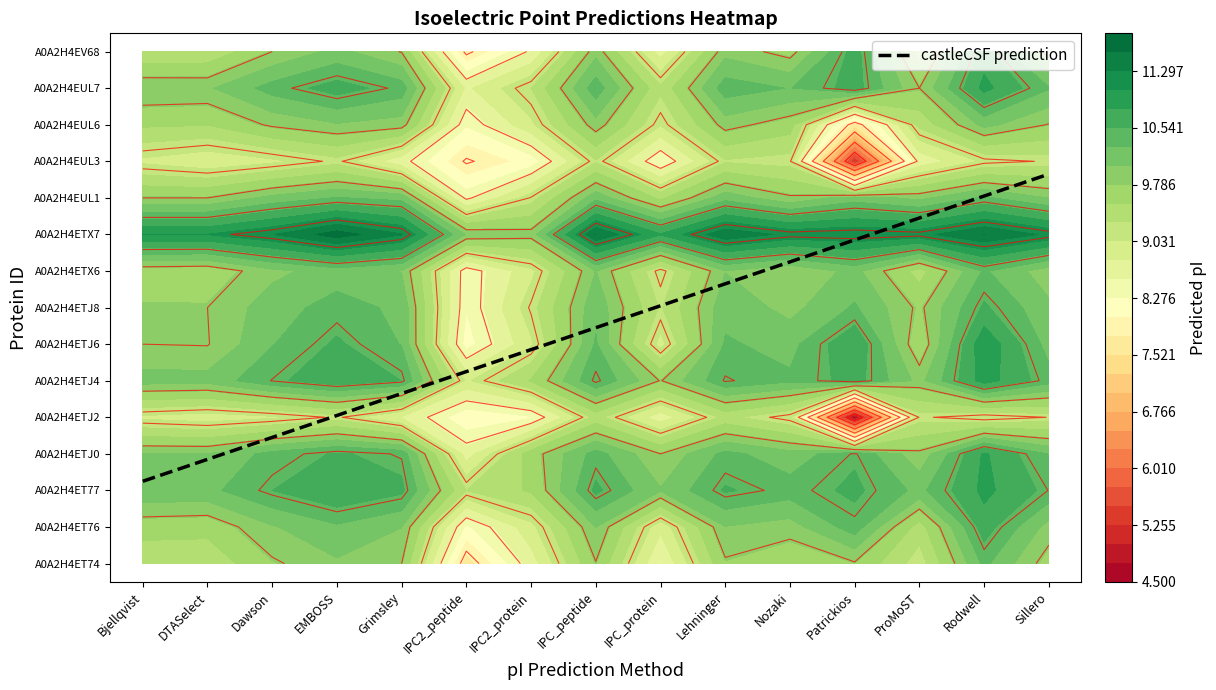

Reading left to right, list all the values displayed in this chart.

A0A2H4ET74: 9.3	9.4	9.8	10.0	9.8	7.6	8.7	9.8	8.5	9.8	9.6	9.8	9.2	10.3	9.7
A0A2H4ET76: 9.6	9.6	10.0	10.2	10.0	8.2	8.9	10.0	8.8	10.0	9.9	10.4	9.4	10.7	9.9
A0A2H4ET77: 10.2	10.2	10.5	10.8	10.6	9.3	9.6	10.6	10.1	10.6	10.4	10.6	10.2	10.9	10.5
A0A2H4ETJ0: 10.0	10.0	10.4	10.6	10.5	8.7	9.7	10.4	9.8	10.4	10.1	10.5	9.9	10.8	10.3
A0A2H4ETJ2: 9.0	8.9	9.0	9.2	8.8	8.1	8.2	9.4	8.6	9.4	9.0	4.6	9.2	9.0	9.2
A0A2H4ETJ4: 10.1	10.1	10.5	10.7	10.5	9.0	9.6	10.5	9.8	10.5	10.3	10.7	10.0	10.9	10.4
A0A2H4ETJ6: 9.8	9.8	10.3	10.6	10.3	8.2	9.0	10.3	8.9	10.3	10.2	10.8	9.6	11.0	10.2
A0A2H4ETJ8: 9.8	9.8	10.2	10.4	10.2	8.3	9.2	10.2	9.3	10.2	10.0	10.3	9.8	10.6	10.1
A0A2H4ETX6: 9.6	9.6	10.0	10.2	10.0	8.3	9.0	10.0	9.1	10.0	9.8	10.1	9.4	10.3	9.9
A0A2H4ETX7: 11.1	11.1	11.3	11.7	11.3	10.0	9.9	11.6	10.8	11.5	11.2	11.3	11.2	11.6	11.2
A0A2H4EUL1: 9.8	9.8	10.1	10.3	10.2	8.4	9.2	10.2	9.5	10.2	9.9	10.2	10.0	10.3	10.0
A0A2H4EUL3: 9.0	8.8	9.0	9.2	8.6	7.8	8.1	9.3	8.2	9.3	9.2	5.2	8.6	9.1	9.2
A0A2H4EUL6: 9.6	9.5	9.9	10.0	9.9	8.3	9.0	9.9	9.0	9.9	9.7	7.6	9.4	10.1	9.8
A0A2H4EUL7: 10.0	10.0	10.4	10.7	10.4	8.7	9.3	10.4	9.3	10.4	10.3	10.7	9.8	10.9	10.3
A0A2H4EV68: 9.3	9.3	9.8	10.1	9.8	7.7	8.5	10.0	8.7	10.0	9.7	10.7	9.4	10.7	9.7